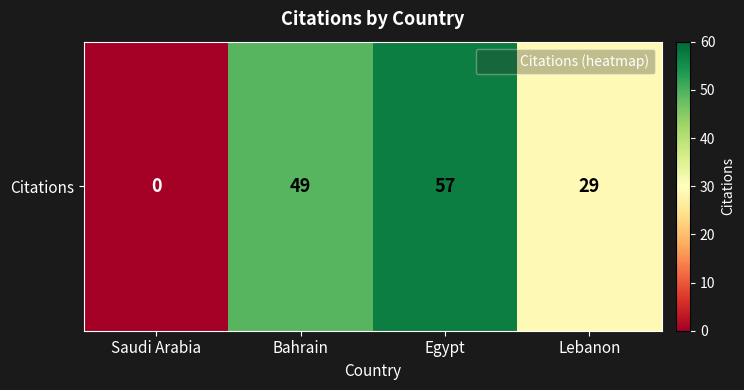

List the labels in order of value, largest first.

Egypt, Bahrain, Lebanon, Saudi Arabia